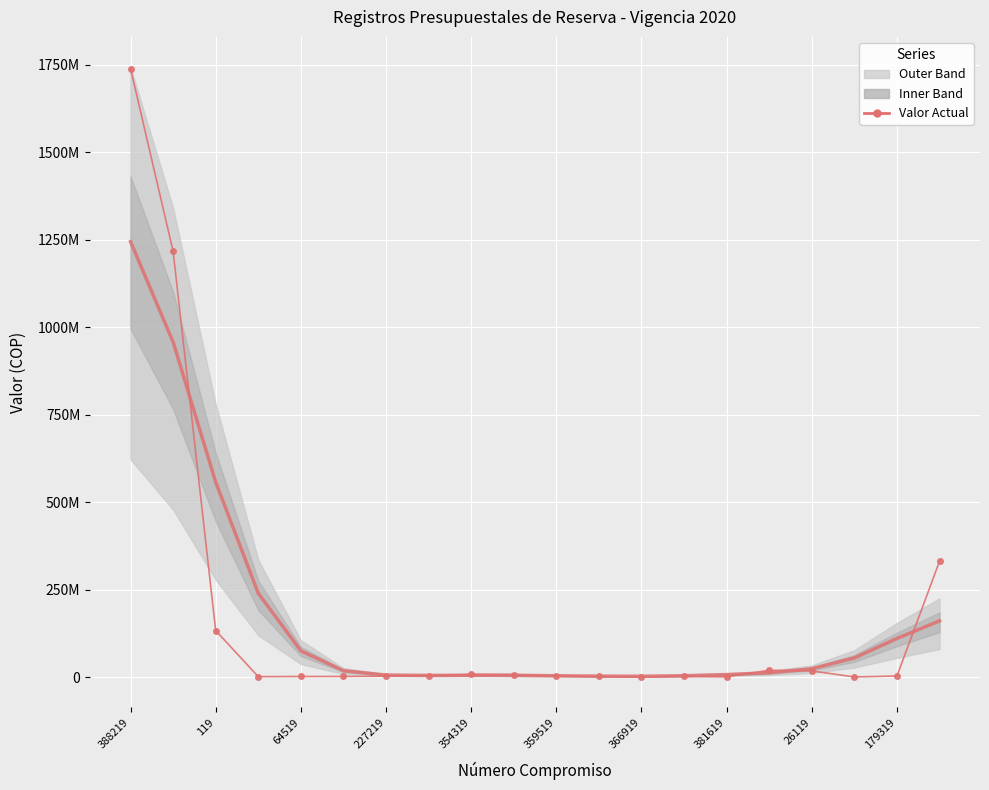

True or false: Valor Actual (smoothed) has a value of 3209237.1 at 11.

True